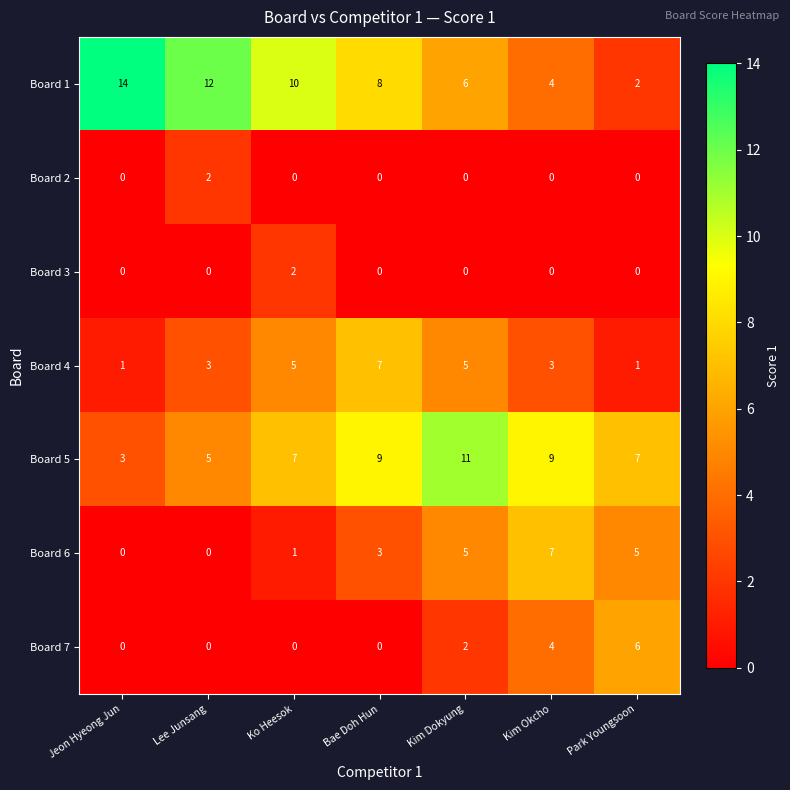

How many Board 5 values are between 5 and 9?

5